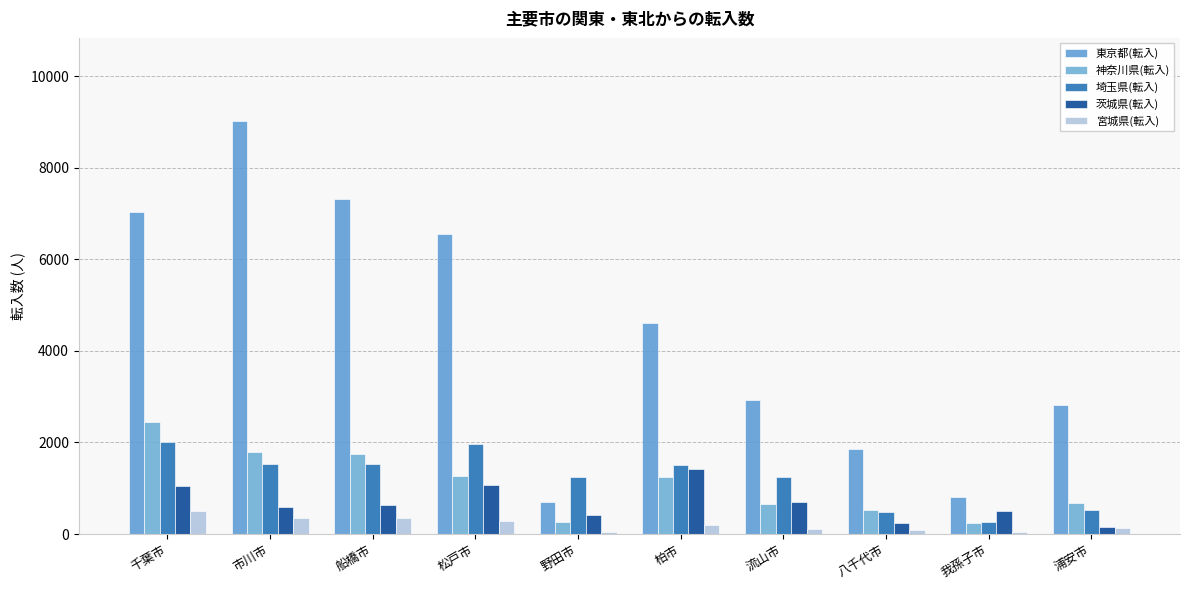

Which series has the widest spread of values?

東京都(転入)